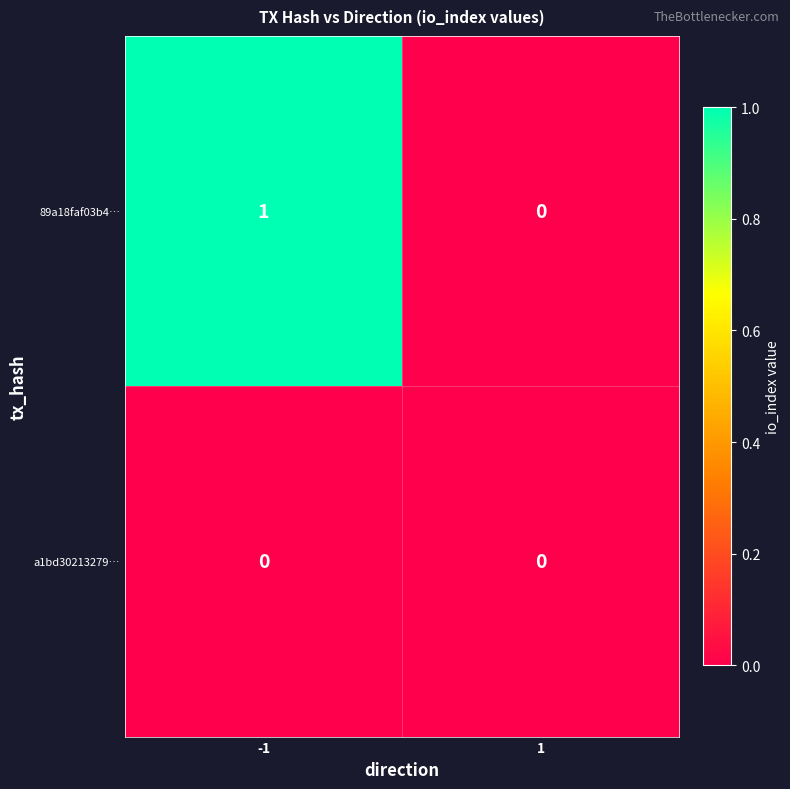

Reading right to left, list all the values displayed in this chart.

89a18faf03b4…: 1=0	-1=1
a1bd30213279…: 1=0	-1=0